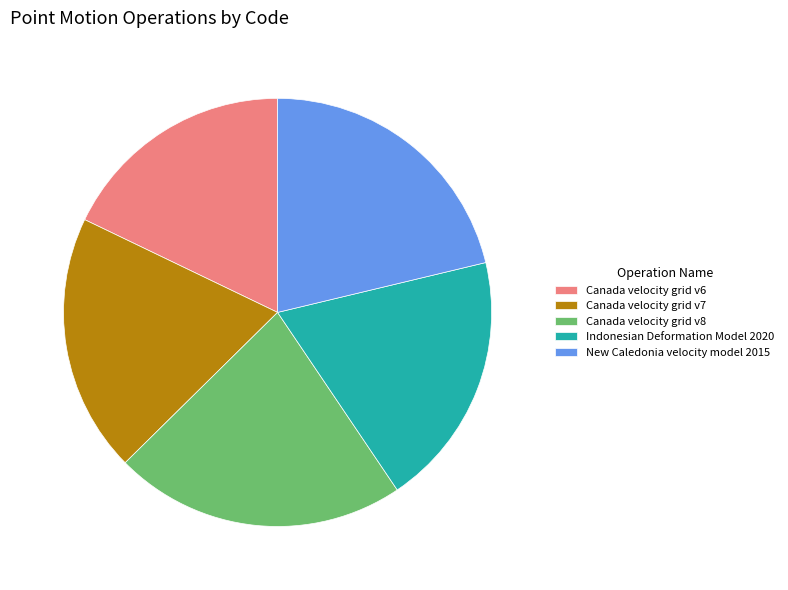

Is there a majority slice in this chart?

No